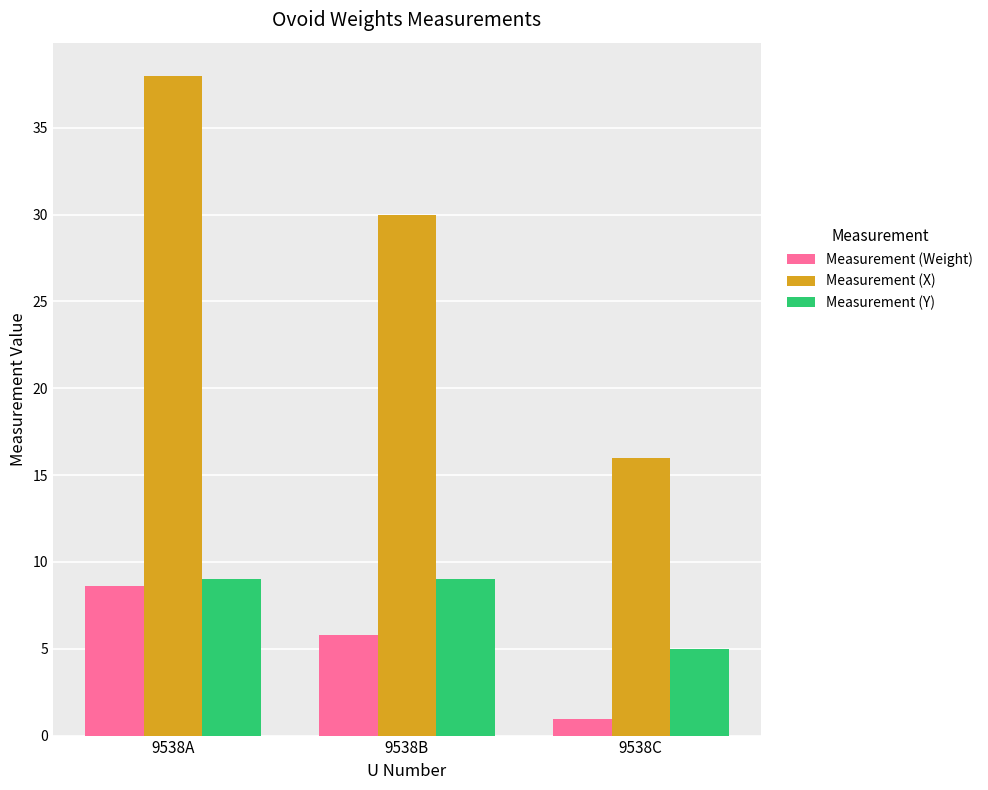

Which series changed the most between 9538B and 9538C?

Measurement (X)